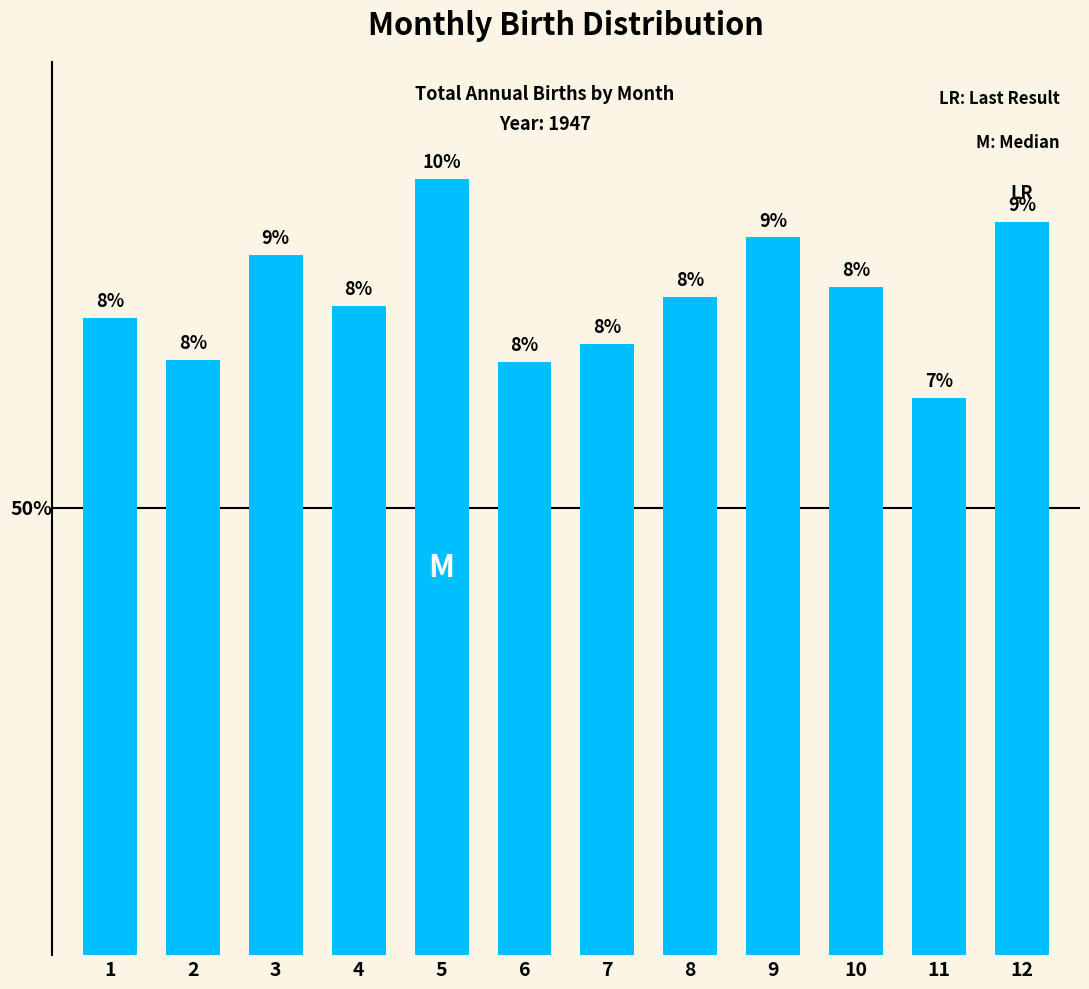

Reading right to left, list all the values displayed in this chart.

12=7386	11=5612	10=6732	9=7230	8=6634	7=6158	6=5979	5=7818	4=6541	3=7049	2=5997	1=6415